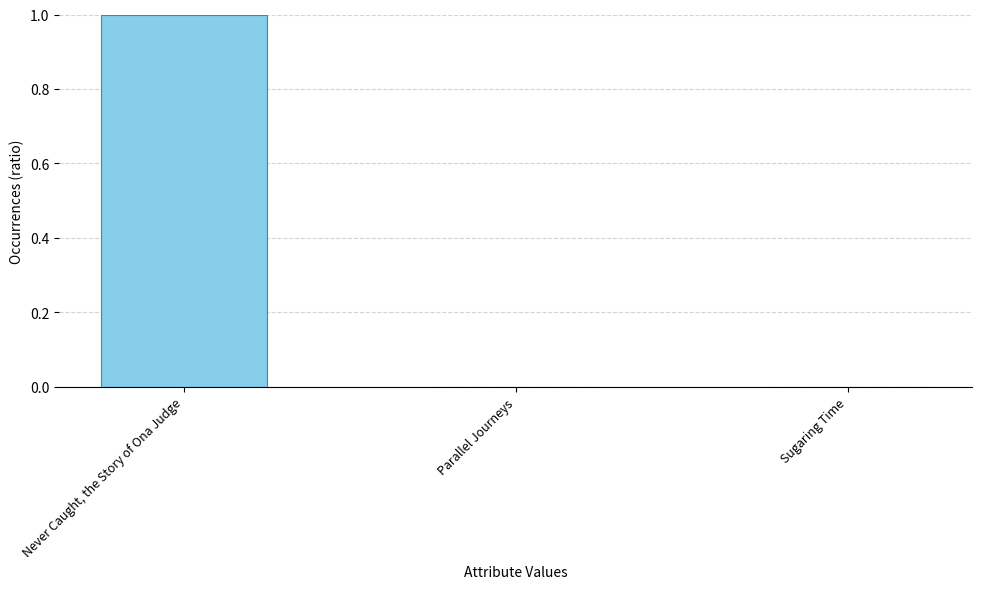

What is the average value?

0.3